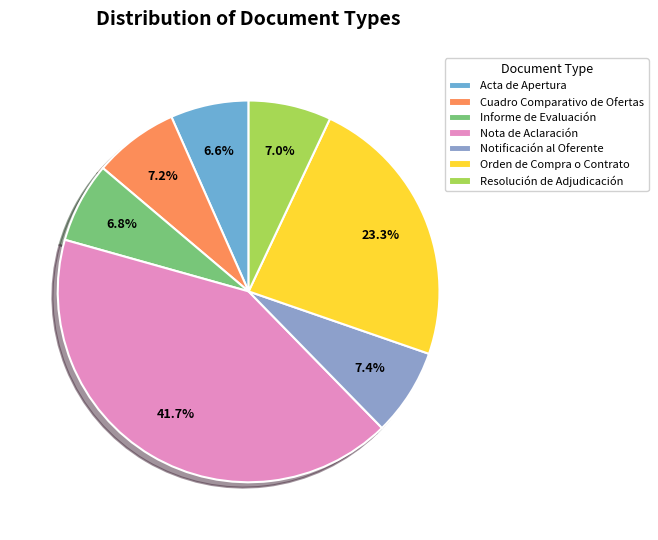

To the nearest percent, what is the difference between the largest and smallest slice percentages?

35%